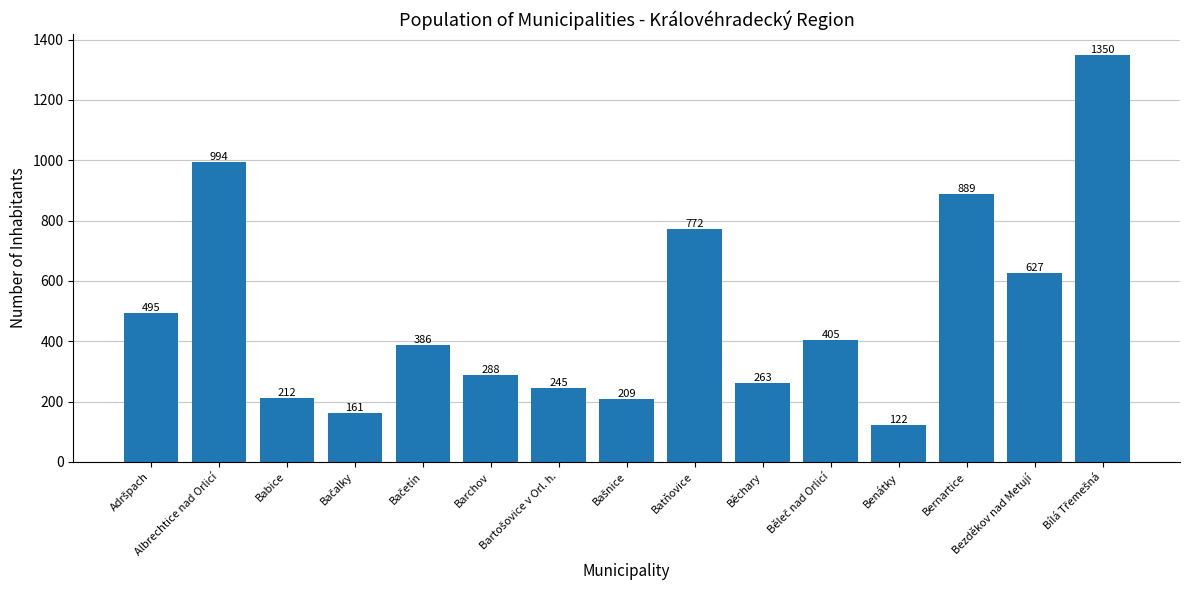

What is the value of the 5th bar from the left?

386